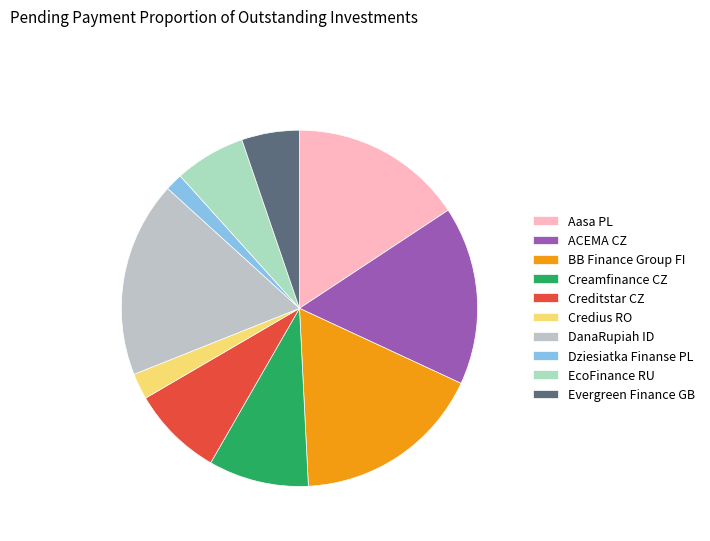

Does Aasa PL represent more than half of the total?

No